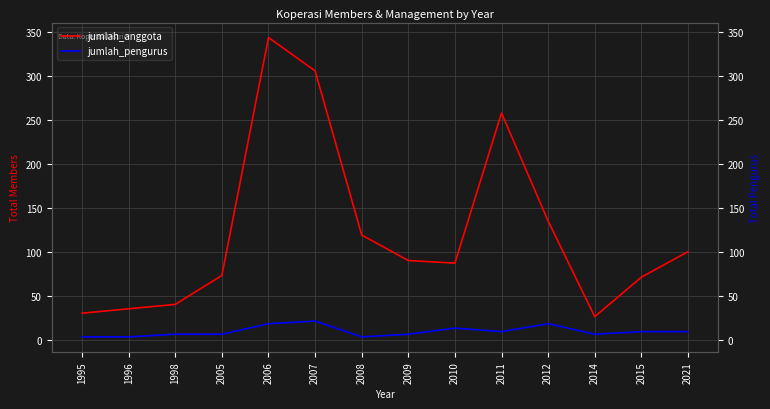

How many lines are shown in the chart?

2